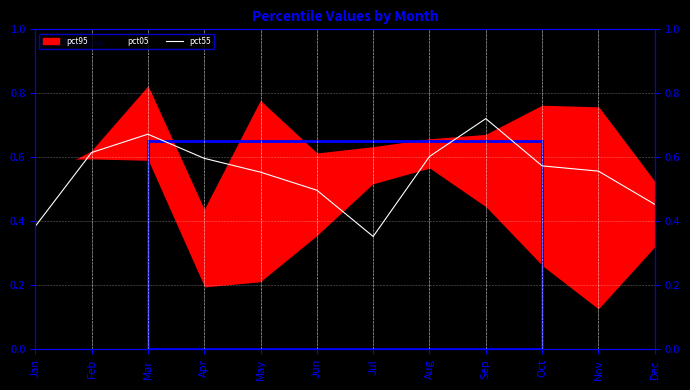

Where is the first local maximum?

Mar